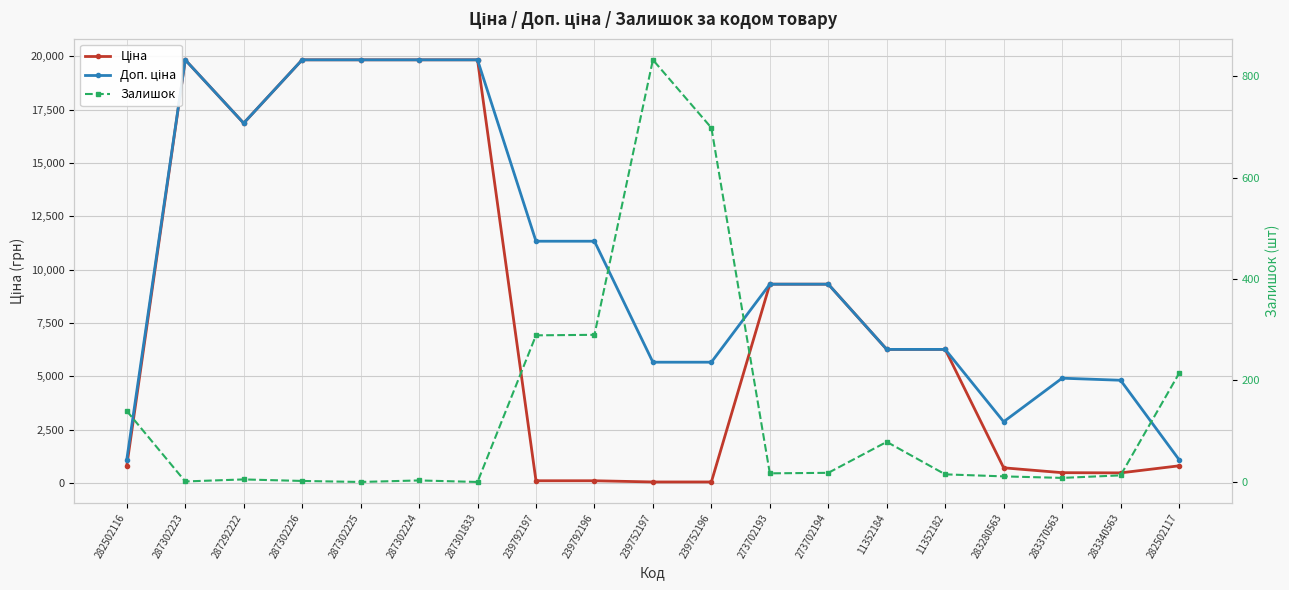

How many lines are shown in the chart?

3